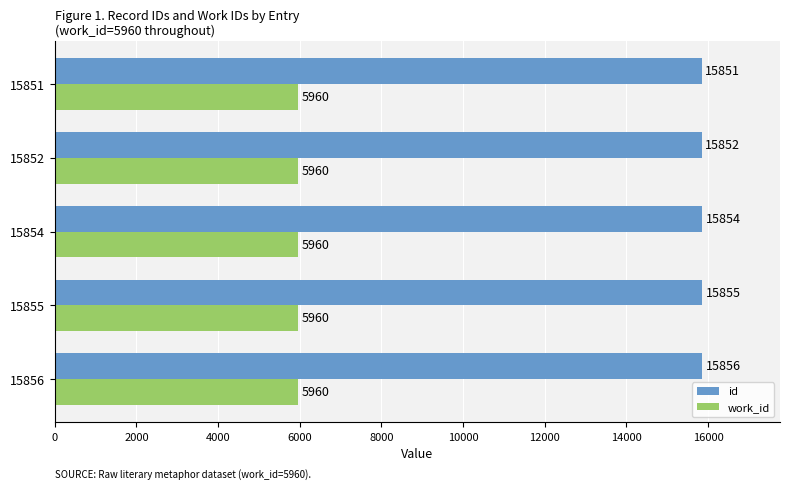

List the series in order of their peak value, highest first.

id, work_id